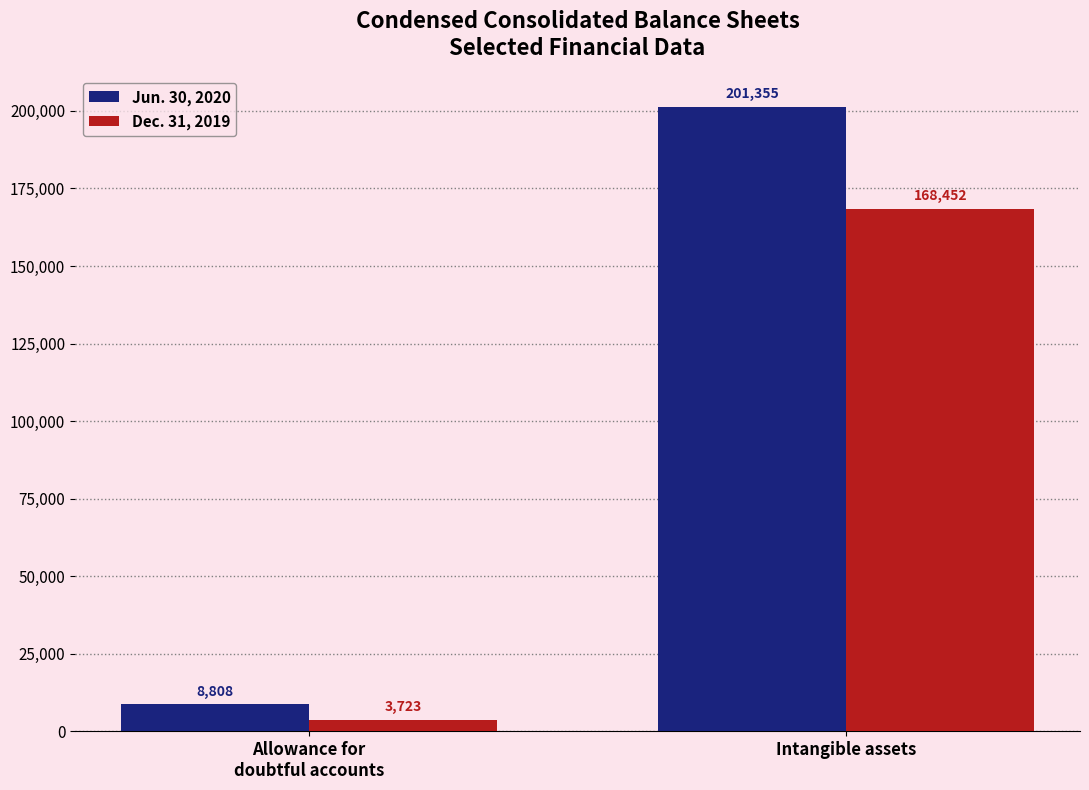

At which label does Dec. 31, 2019 reach its peak?

Intangible assets